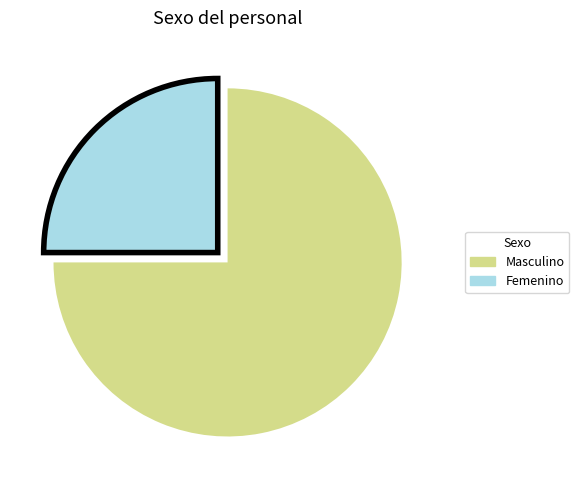

Does Femenino account for over 50% of the chart?

No